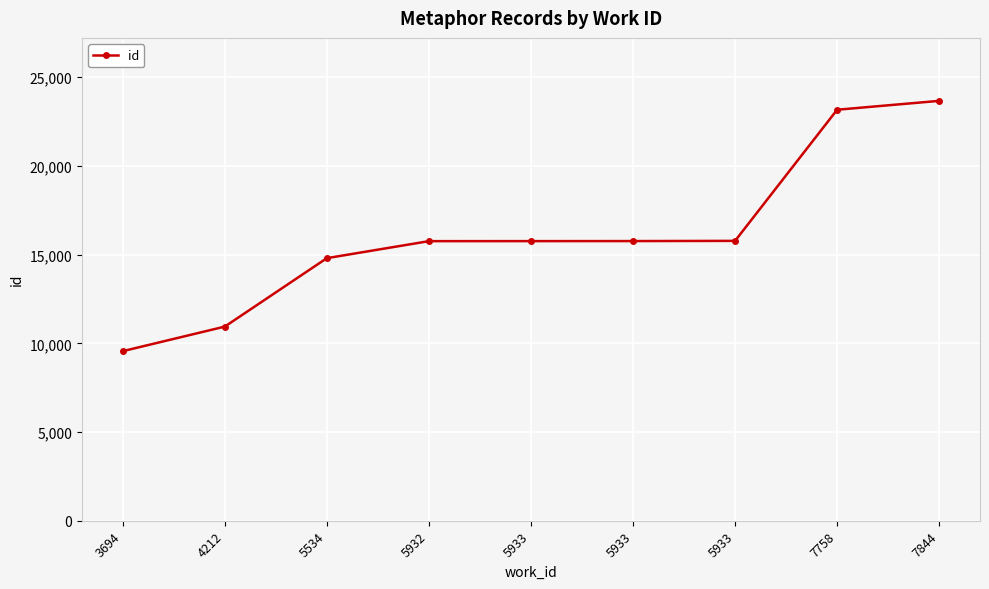

What is the difference between the maximum and minimum values?

14111